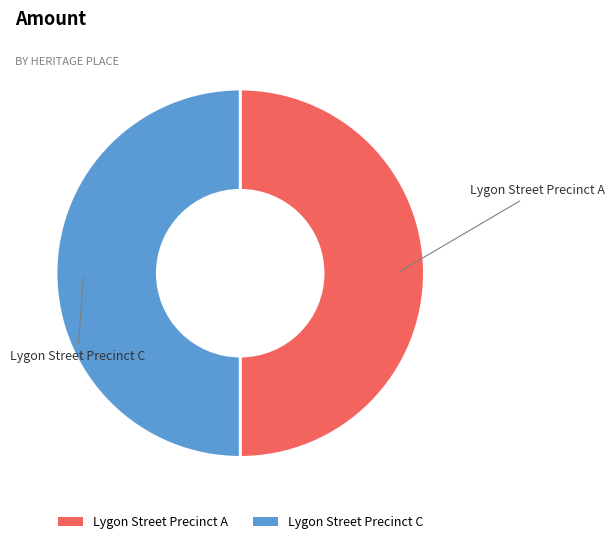

How many segments does this pie chart have?

2